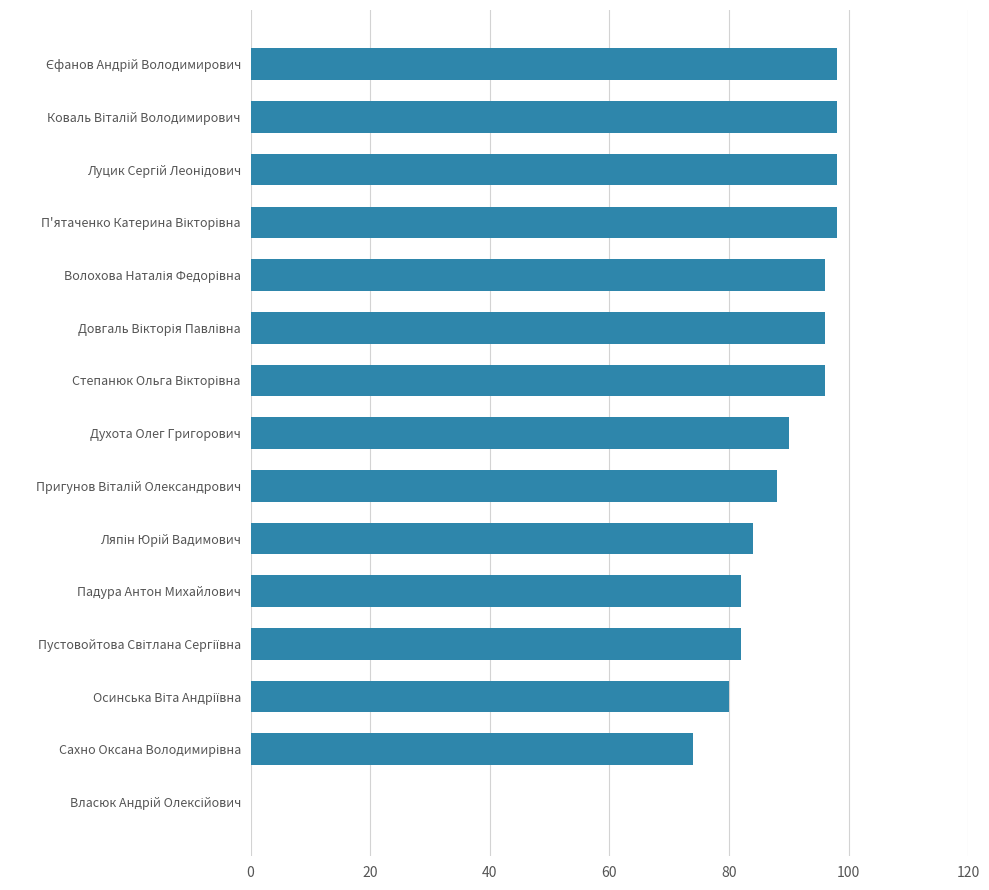

True or false: the data shows 90 at Духота Олег Григорович.

True